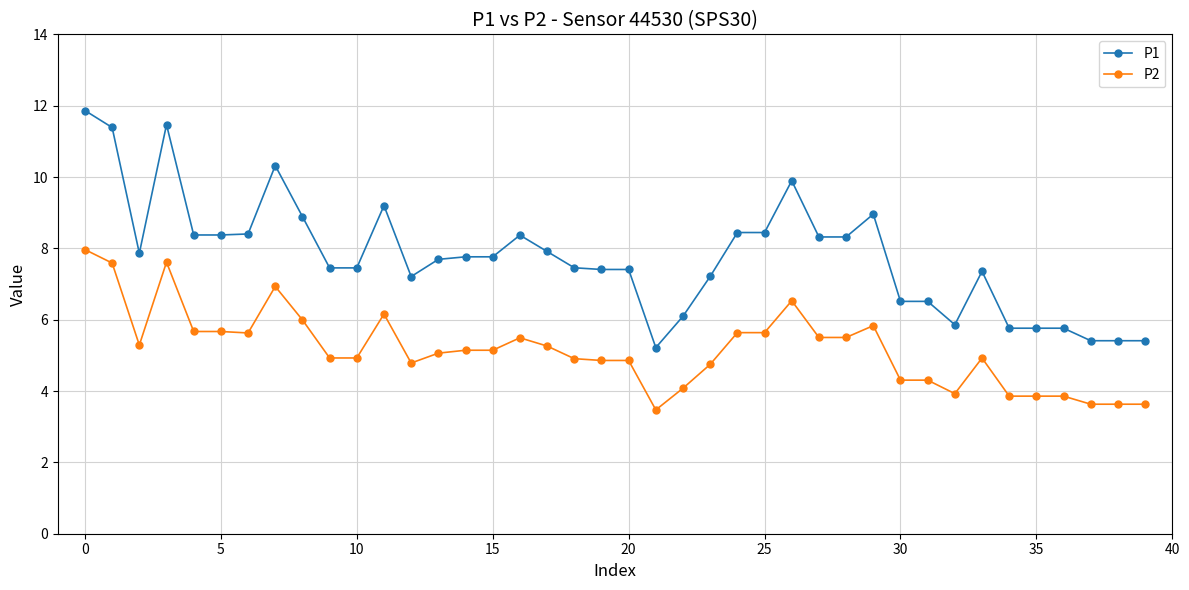

Which series has the widest spread of values?

P1